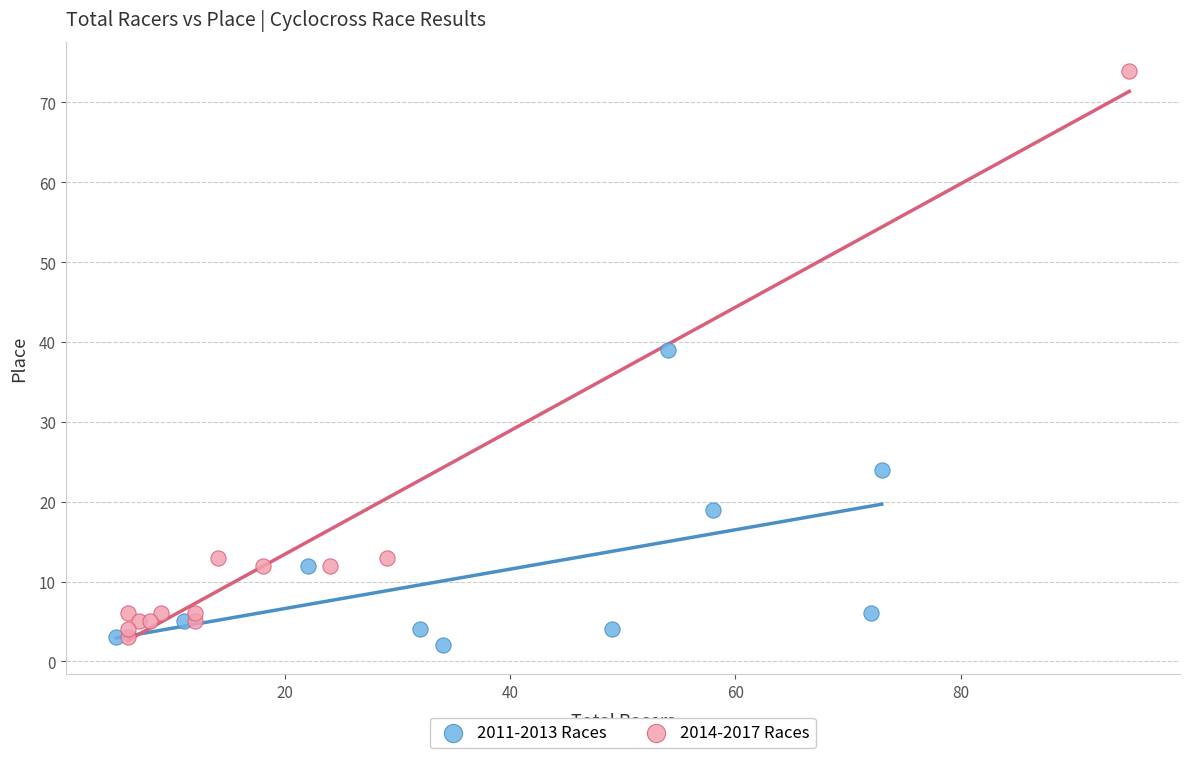

Which series has the widest spread of Y values?

2014-2017 Races